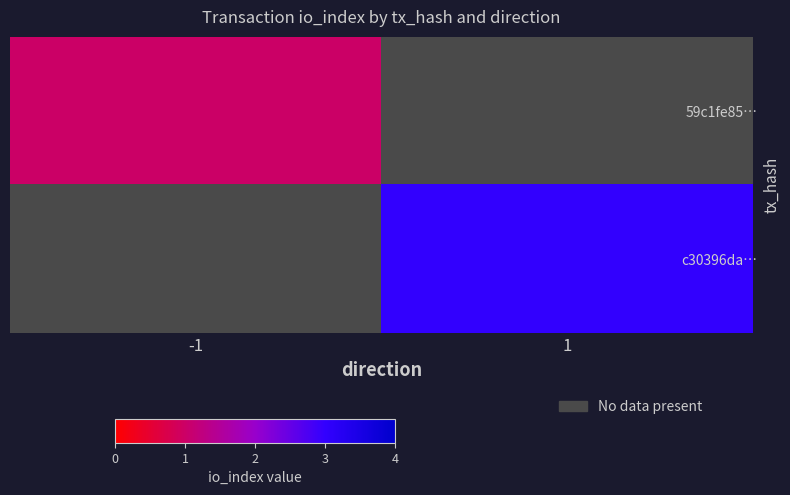

The value of 59c1fe85… at -1 is 1.0. True or false?

True